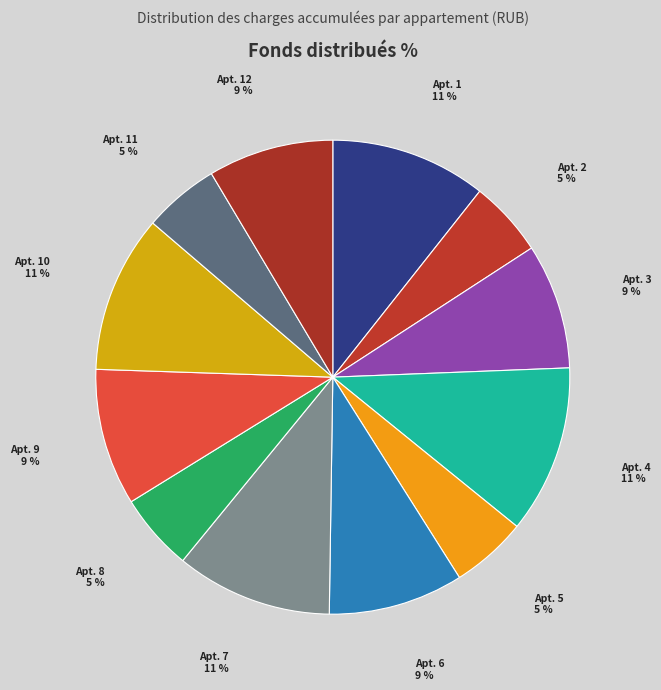

Count the number of slices in the pie.

12